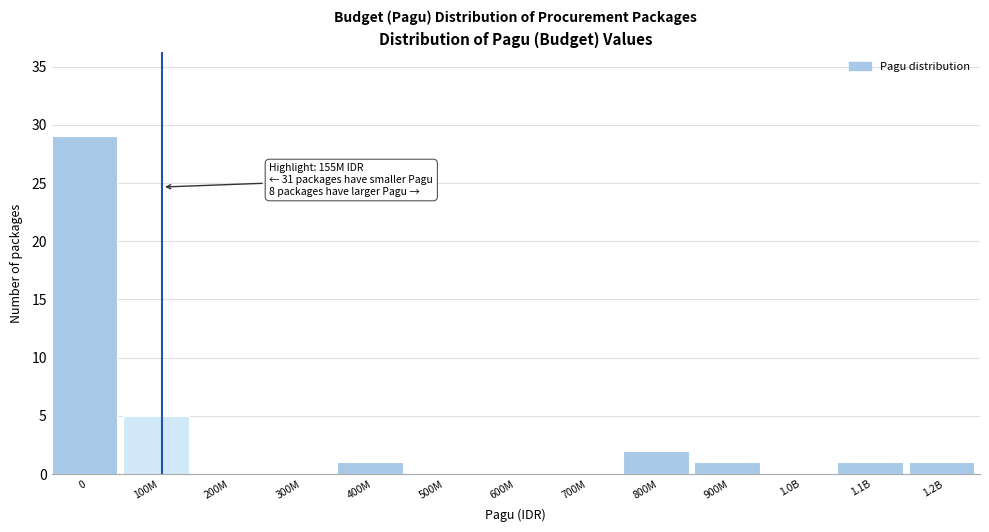

Reading left to right, extract all data points from this chart.

0=29	100M=5	200M=0	300M=0	400M=1	500M=0	600M=0	700M=0	800M=2	900M=1	1.0B=0	1.1B=1	1.2B=1